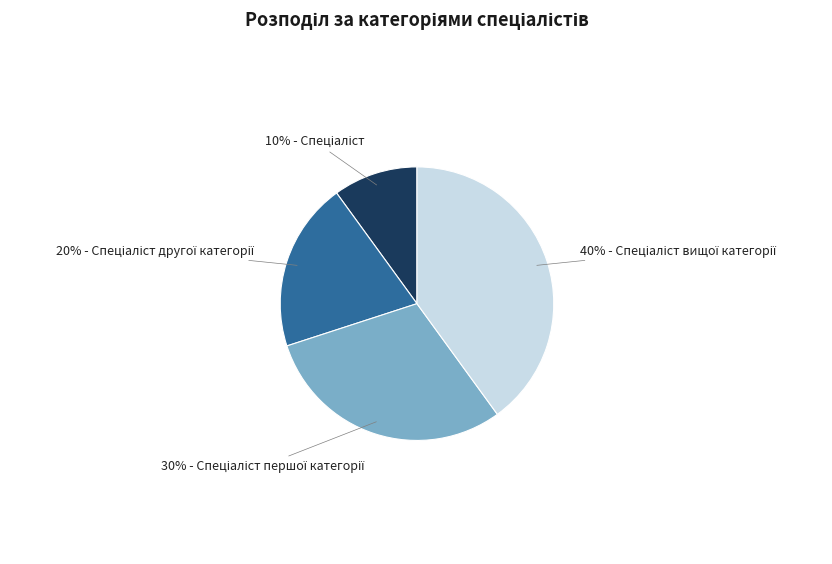

Does any single category account for the majority?

No